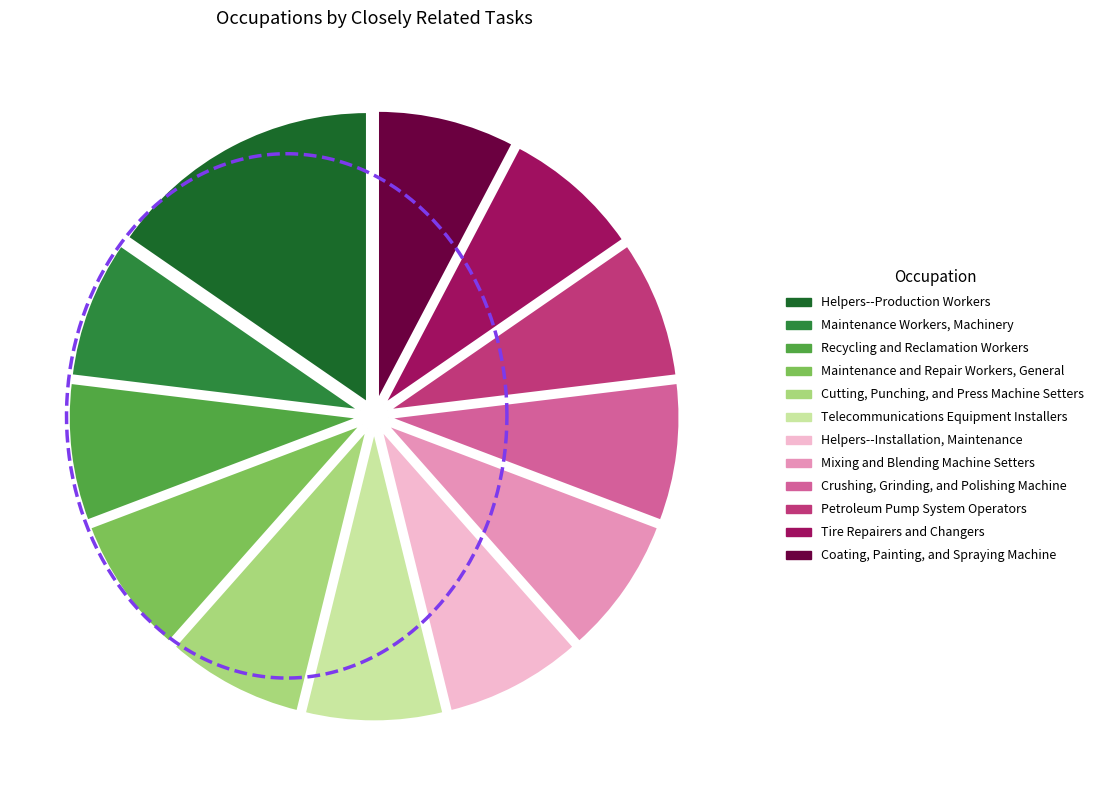

How many slices are in this pie chart?

12